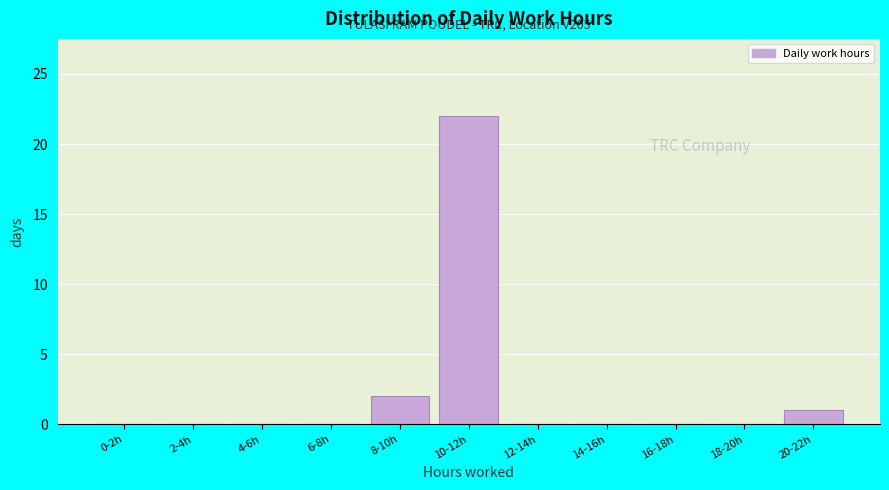

Reading right to left, list all the values displayed in this chart.

20-22h=1	18-20h=0	16-18h=0	14-16h=0	12-14h=0	10-12h=22	8-10h=2	6-8h=0	4-6h=0	2-4h=0	0-2h=0